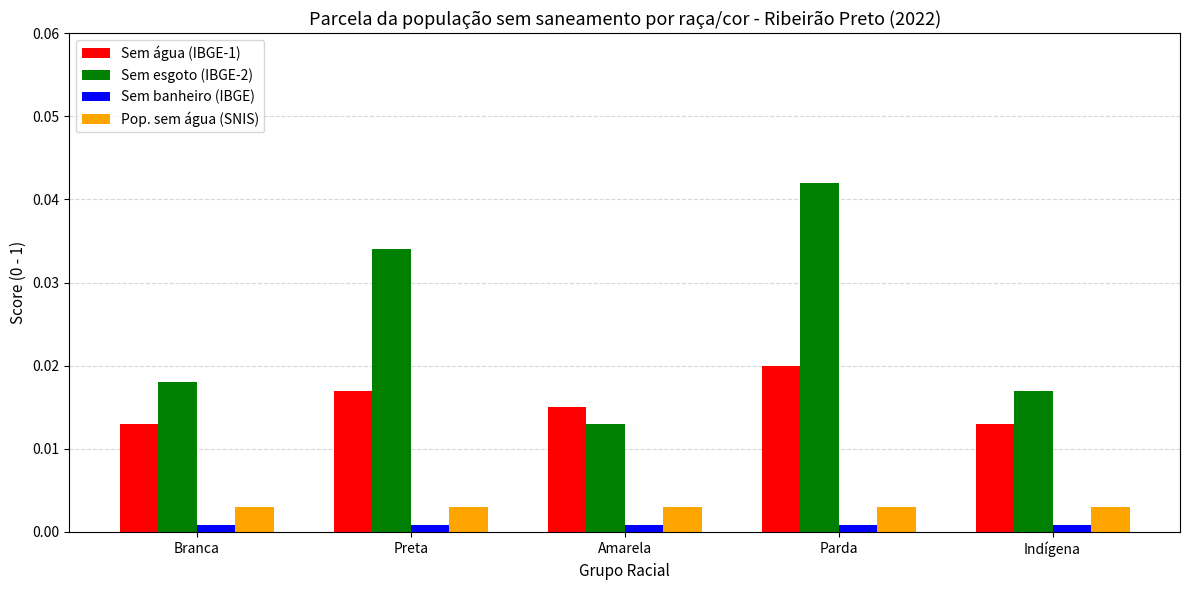

Which category has the highest value in the Sem esgoto (IBGE-2) series?

Parda